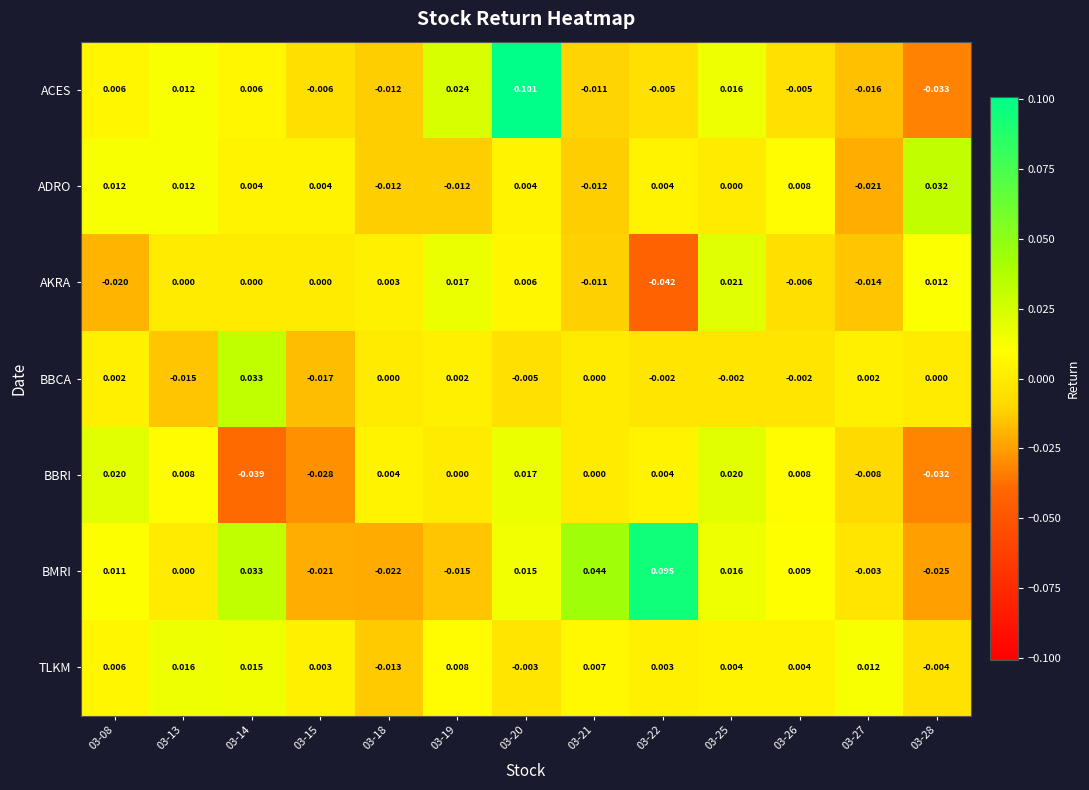

Which series has the largest total across all categories?

BMRI